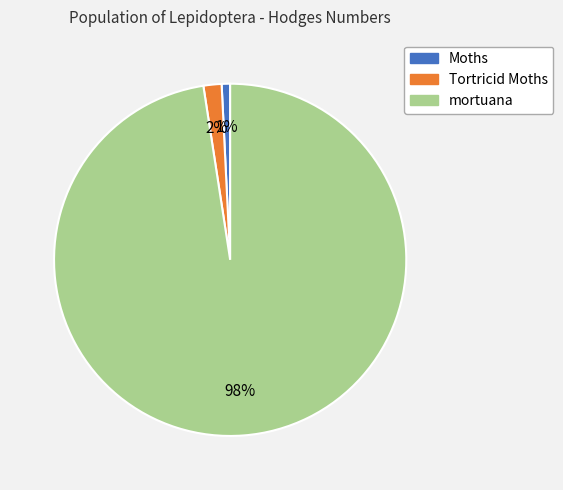

Does Moths account for over 50% of the chart?

No